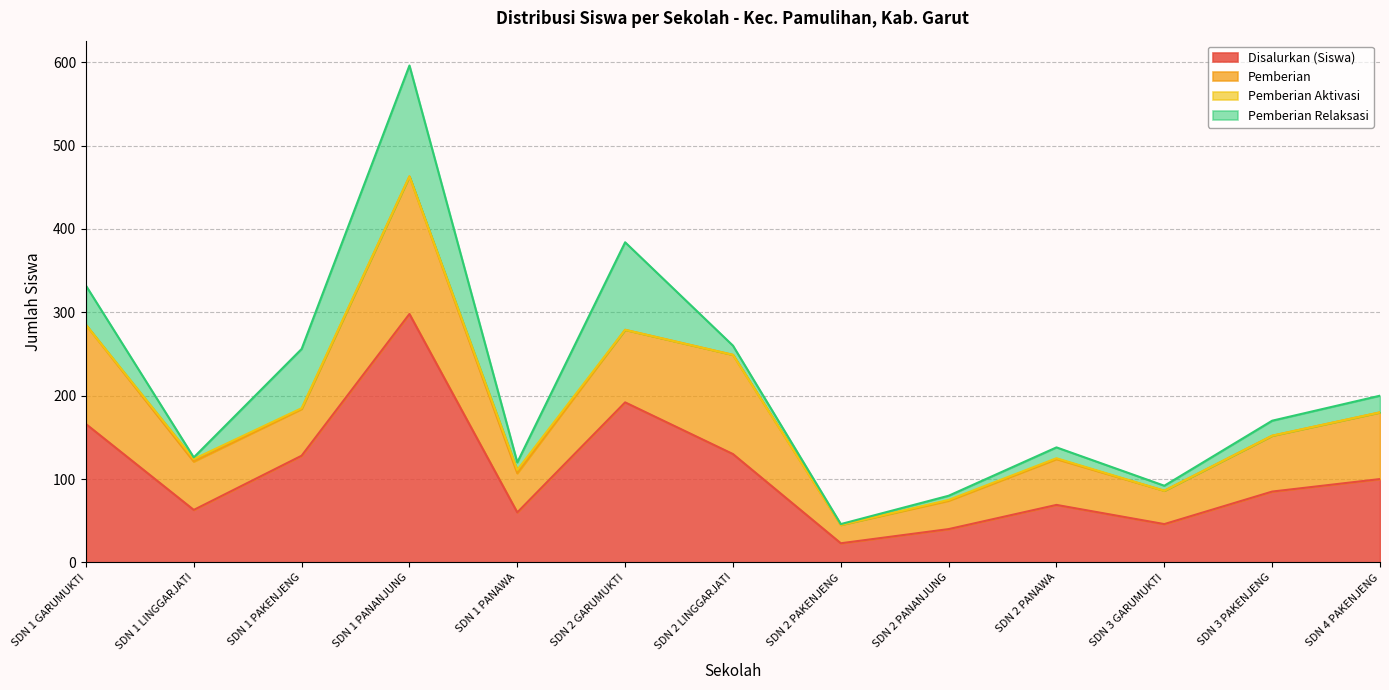

What position from the left is SDN 2 PAKENJENG?

8